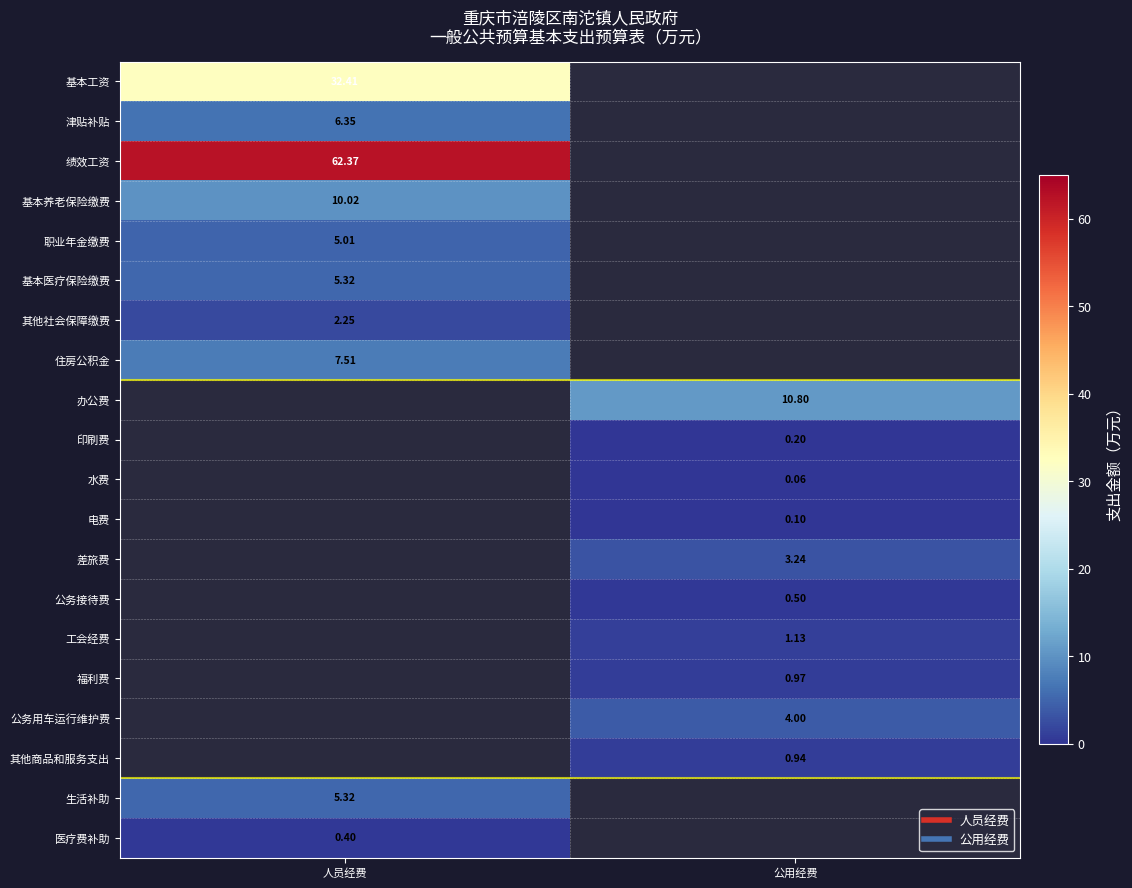

What is the average value of the 基本医疗保险缴费 series?

2.7